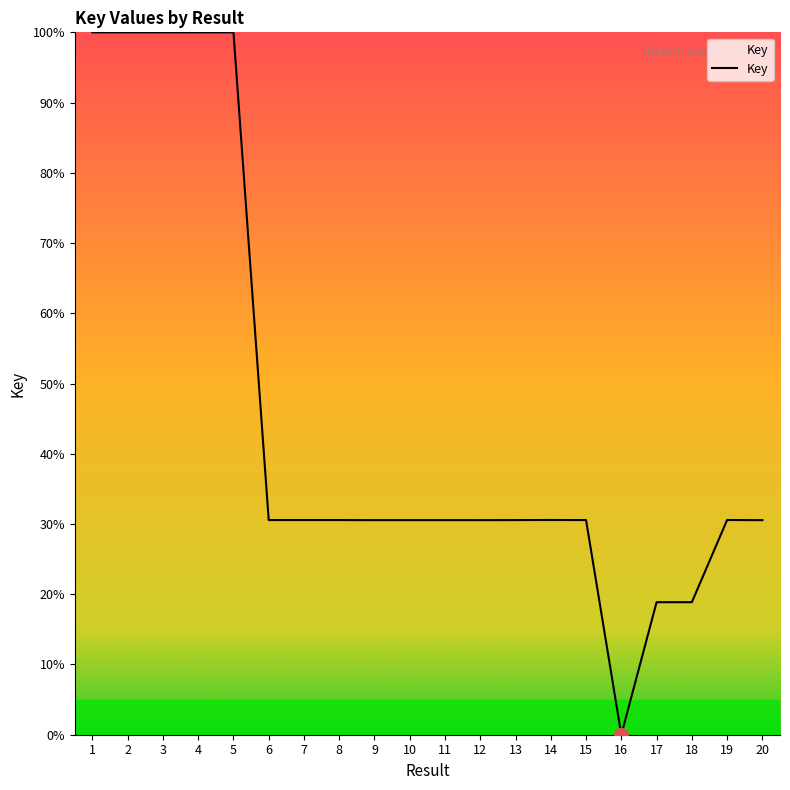

Which label corresponds to the smallest value in the chart?

16